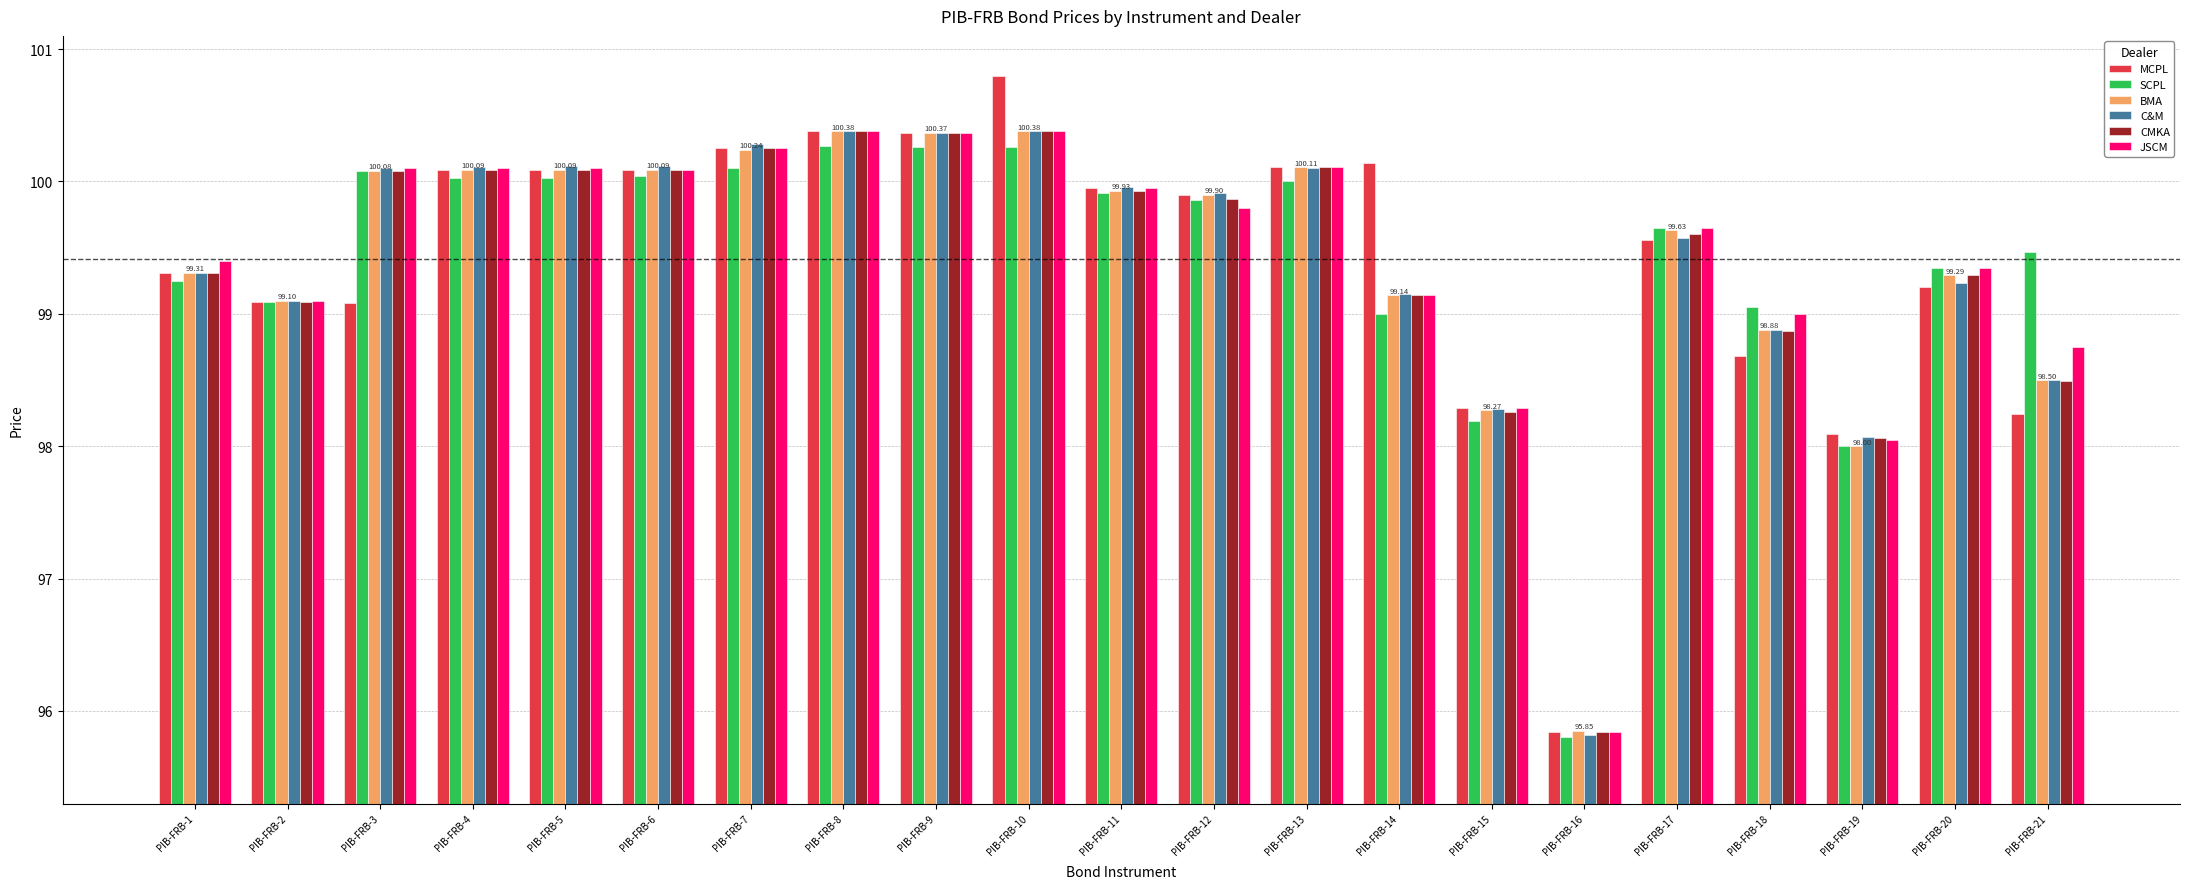

Which series changed the most between PIB-FRB-14 and PIB-FRB-18?

MCPL